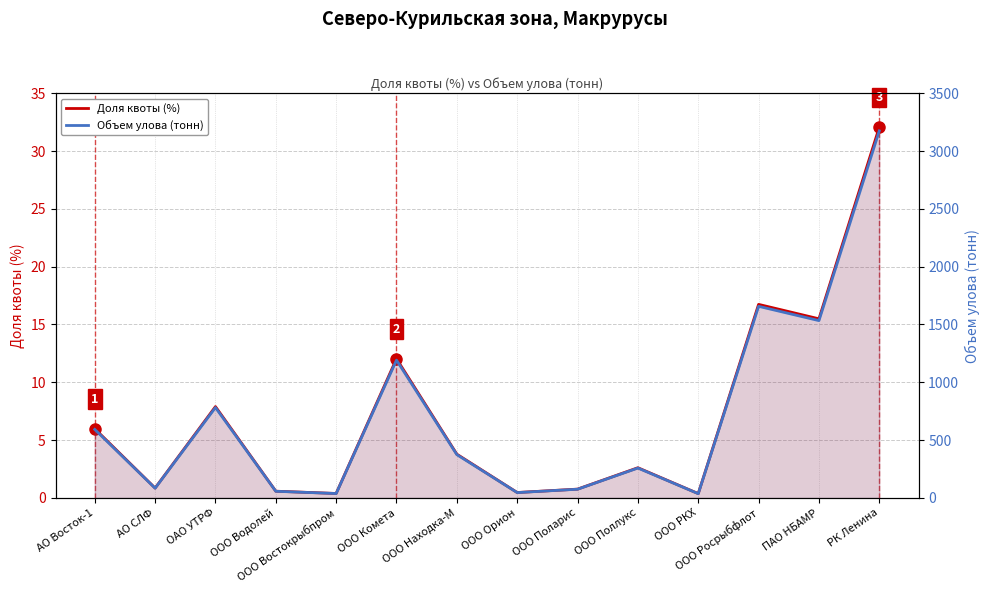

Reading left to right, transcribe all the data shown in this chart.

Доля квоты (%): АО Восток-1=6.0	АО СЛФ=0.8	ОАО УТРФ=7.9	ООО Водолей=0.6	ООО Востокрыбпром=0.4	ООО Комета=12.0	ООО Находка-М=3.8	ООО Орион=0.5	ООО Поларис=0.8	ООО Поллукс=2.6	ООО РКХ=0.4	ООО Росрыбфлот=16.7	ПАО НБАМР=15.5	РК Ленина=32.1
Объем улова (тонн): АО Восток-1=592.3	АО СЛФ=84.1	ОАО УТРФ=781.7	ООО Водолей=57.3	ООО Востокрыбпром=37.8	ООО Комета=1191.7	ООО Находка-М=374.2	ООО Орион=45.9	ООО Поларис=75.0	ООО Поллукс=258.3	ООО РКХ=36.6	ООО Росрыбфлот=1657.1	ПАО НБАМР=1533.4	РК Ленина=3174.5